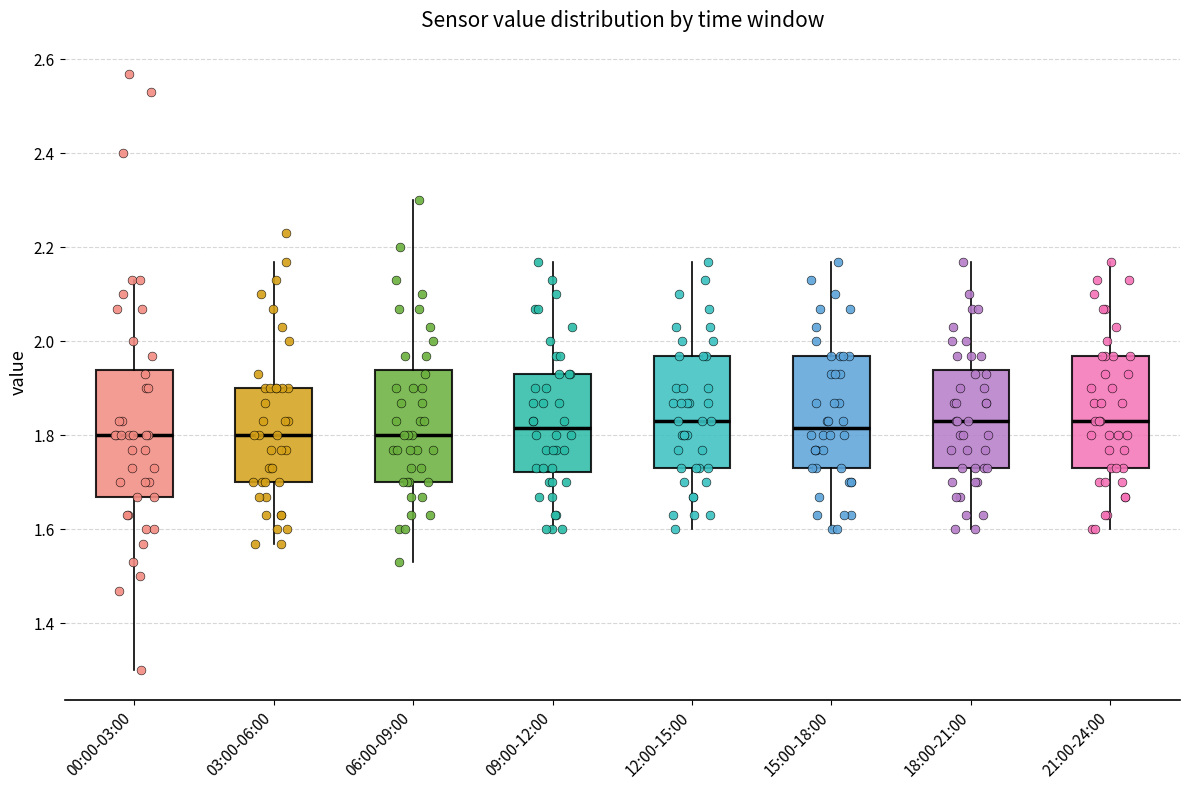

Reading left to right, read every box against the y-axis: the position of its median line, the range the box covers, and the ends of its whiskers. The values are not printed on the chart, so give them approximately, as read against the axis.

00:00-03:00: median 1.80, box 1.68 to 1.94, whiskers 1.30 to 2.14
03:00-06:00: median 1.80, box 1.70 to 1.90, whiskers 1.58 to 2.18
06:00-09:00: median 1.80, box 1.70 to 1.94, whiskers 1.54 to 2.30
09:00-12:00: median 1.82, box 1.72 to 1.94, whiskers 1.60 to 2.18
12:00-15:00: median 1.84, box 1.74 to 1.98, whiskers 1.60 to 2.18
15:00-18:00: median 1.82, box 1.74 to 1.98, whiskers 1.60 to 2.18
18:00-21:00: median 1.84, box 1.74 to 1.94, whiskers 1.60 to 2.18
21:00-24:00: median 1.84, box 1.74 to 1.98, whiskers 1.60 to 2.18